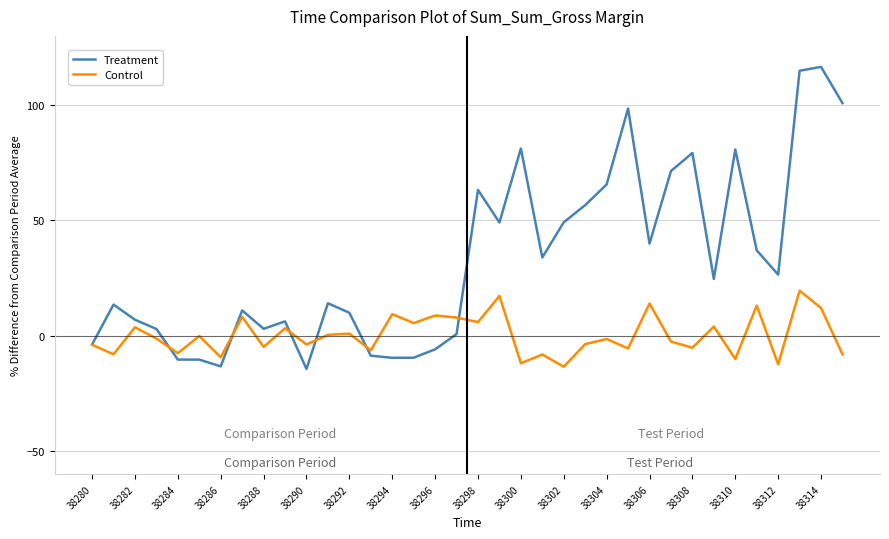

List the series in order of their overall mean, lowest first.

Control, Treatment